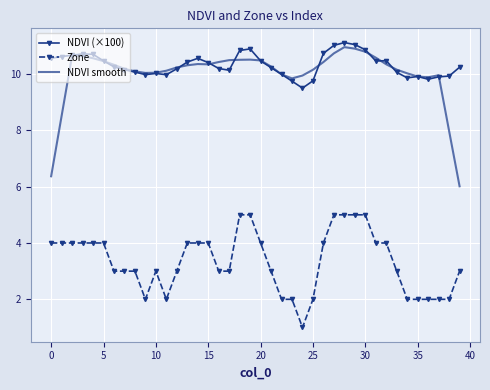

What is the greatest value displayed?

11.1